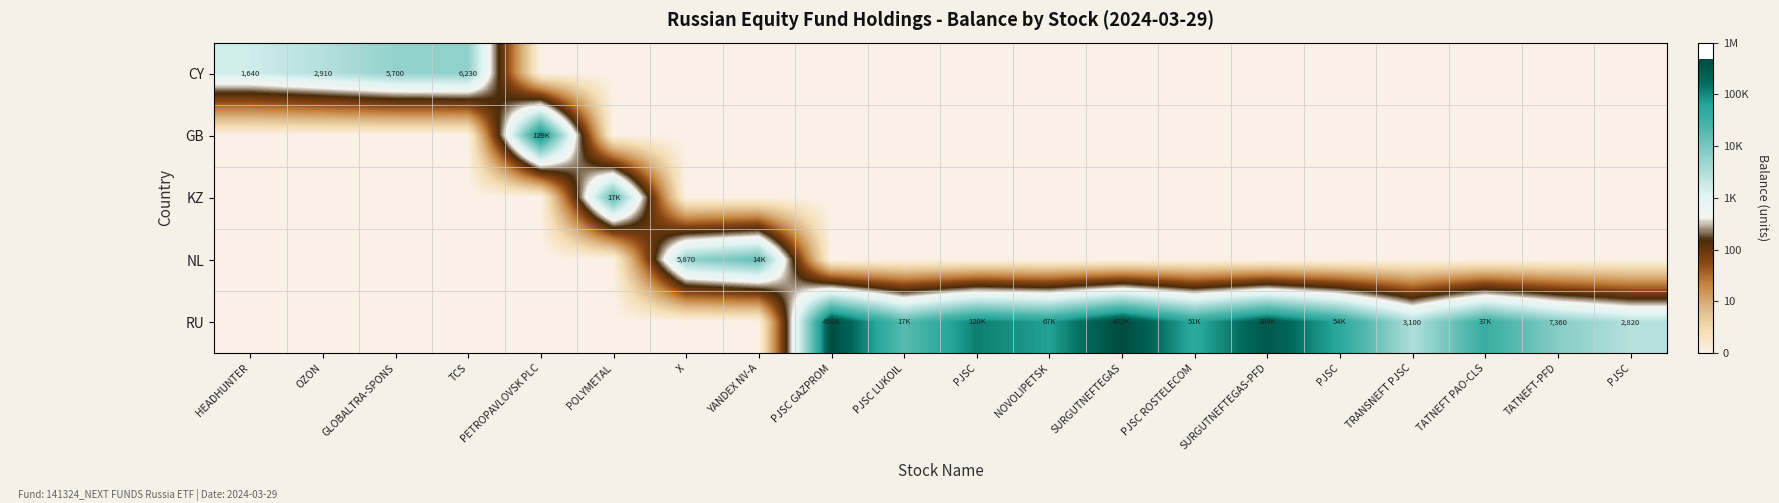

True or false: GB has a value of 0.0 at PJSC.

True